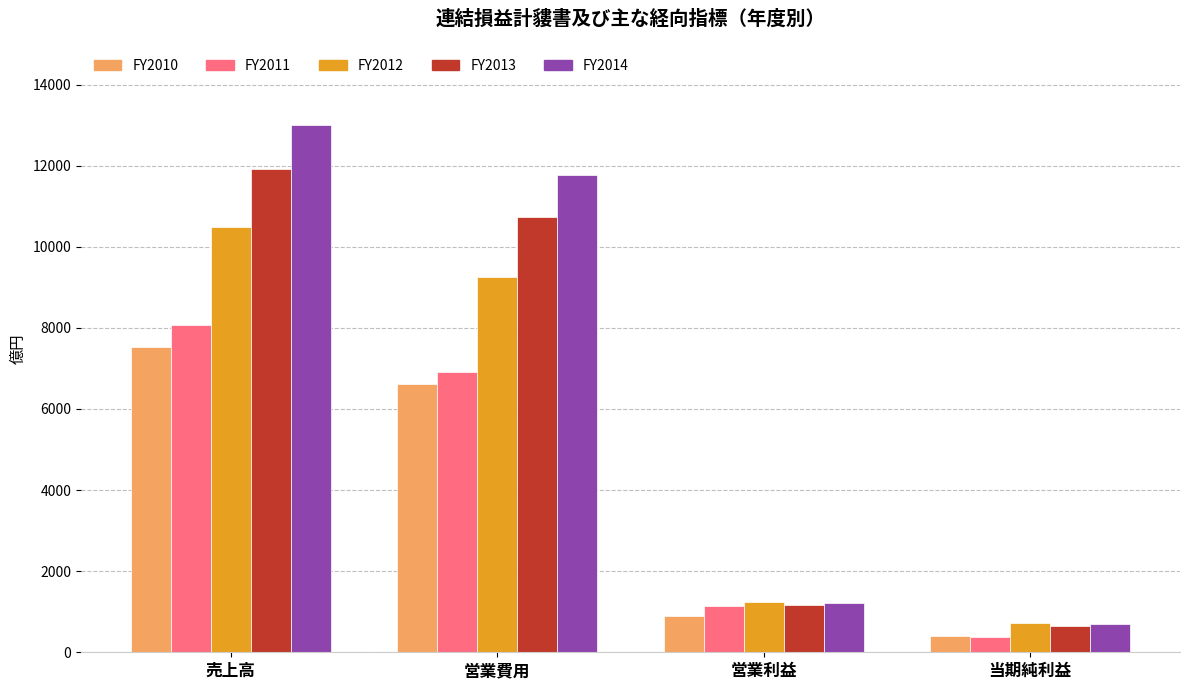

What are all the series names shown in the legend?

FY2010, FY2011, FY2012, FY2013, FY2014